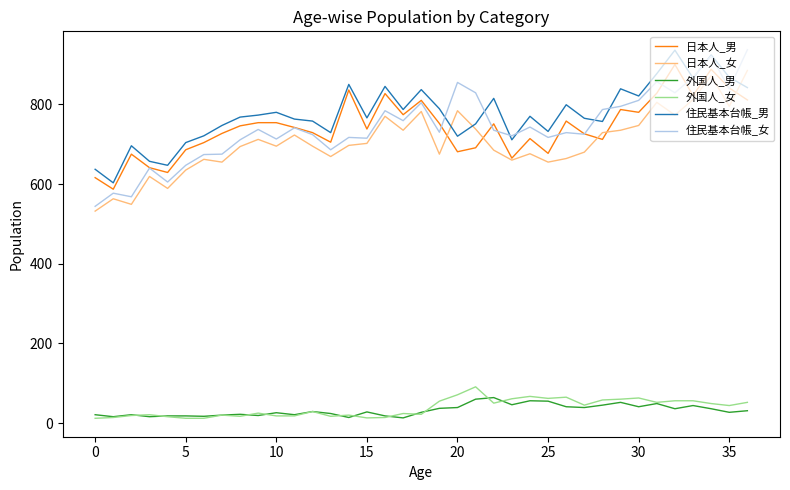

True or false: 外国人_男 and 住民基本台帳_女 cross at least once.

False